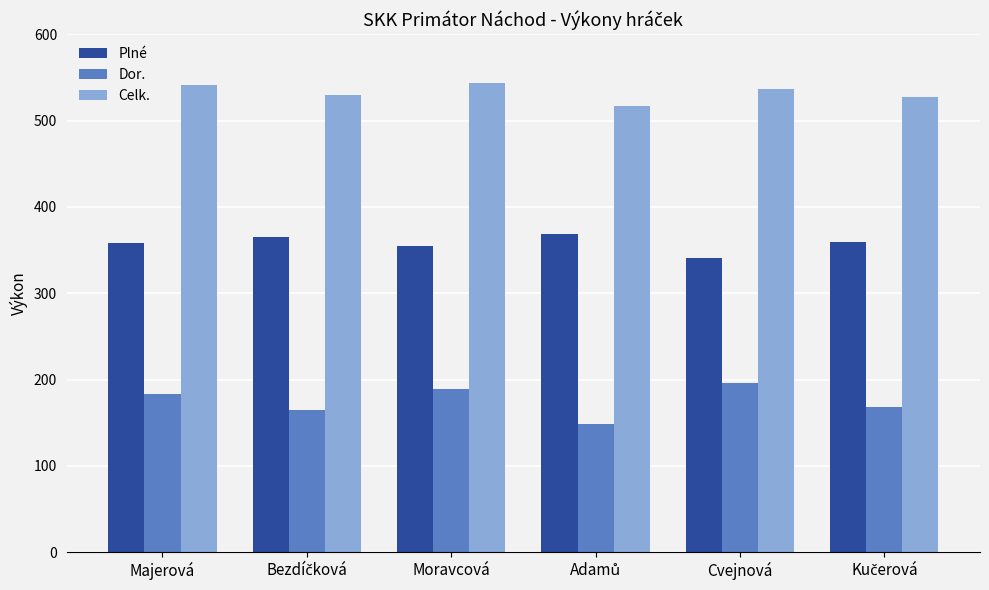

Does the chart contain any negative values?

No